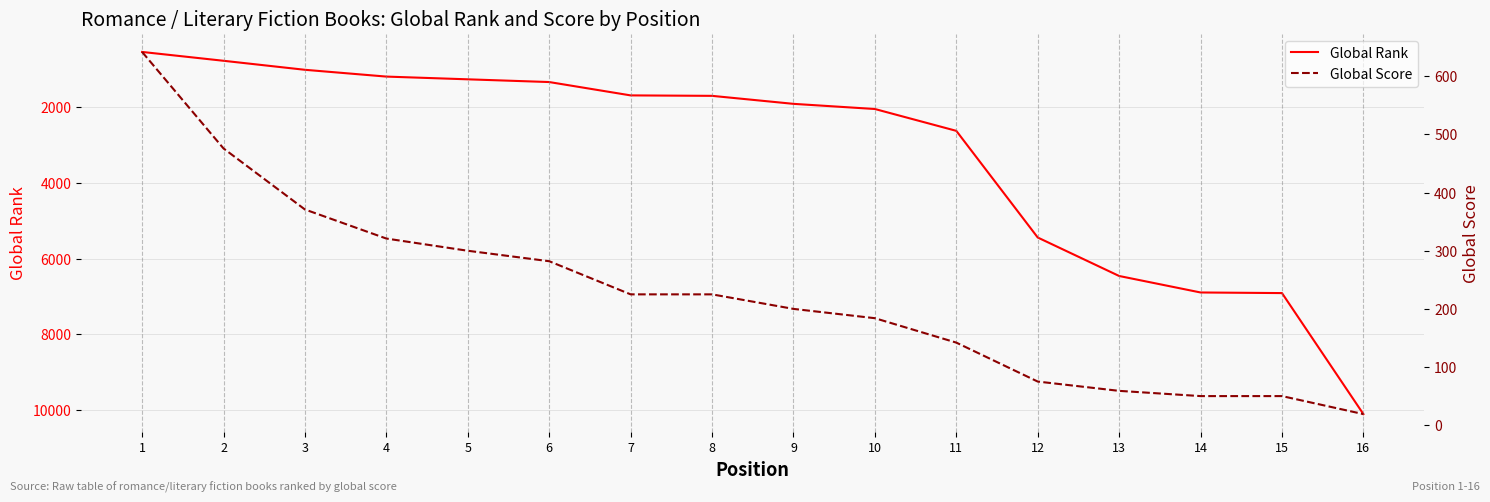

Where do Global Rank and Global Score first cross each other?

1 and 2